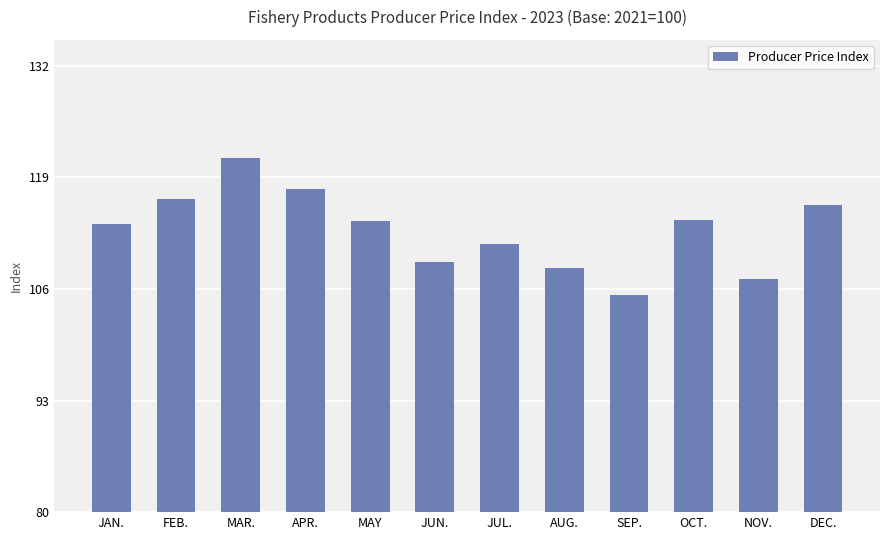

What is the change in value from NOV. to DEC.?

+8.5